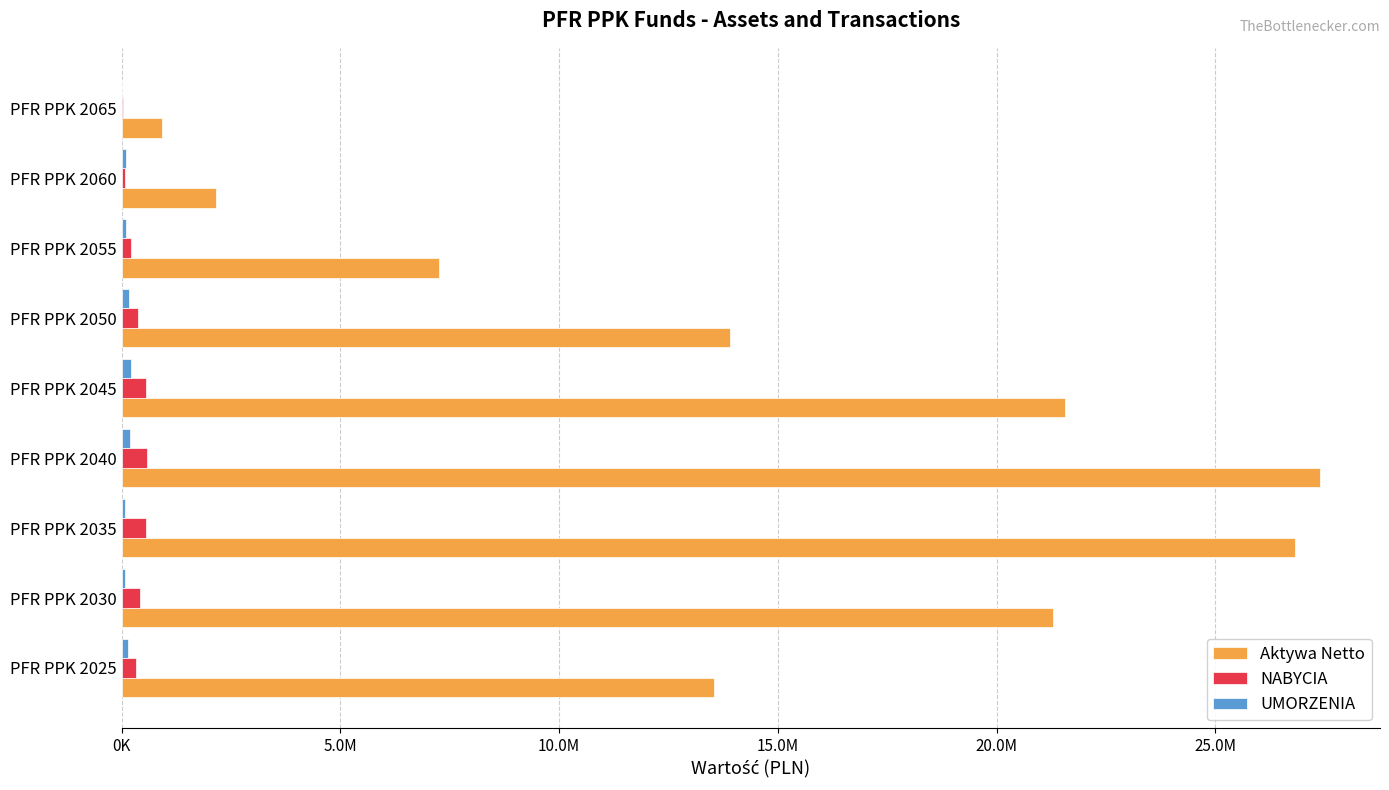

At which category is the sum across all series the highest?

PFR PPK 2040